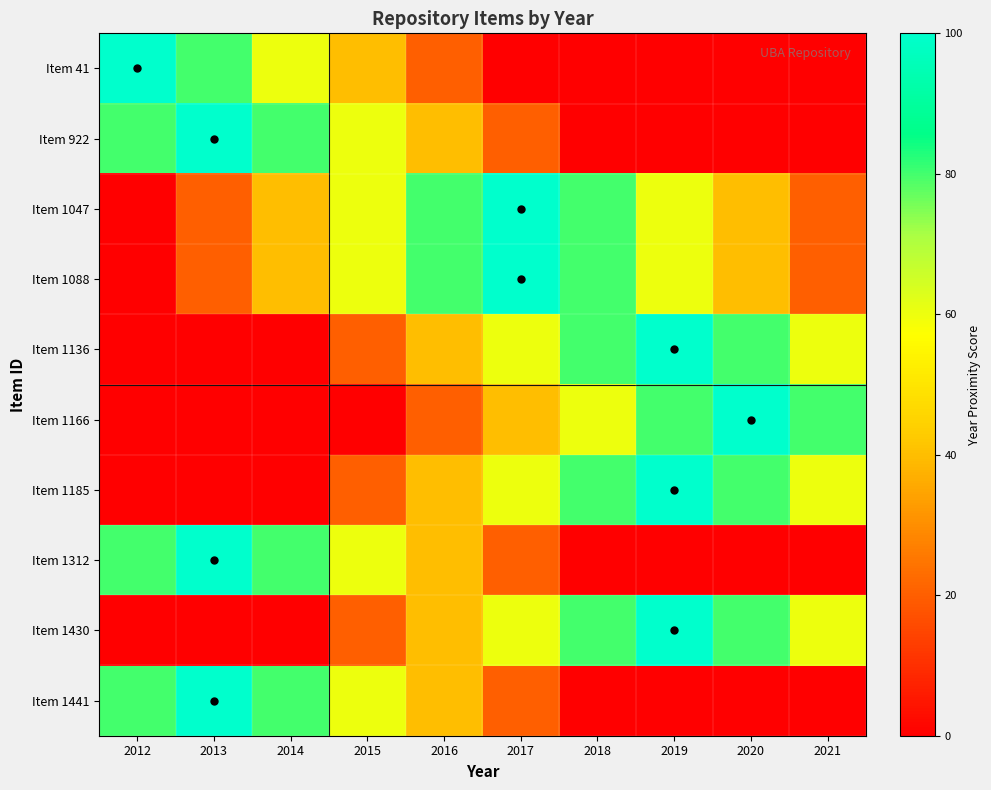

Which series has the largest range (max minus min)?

Item 41